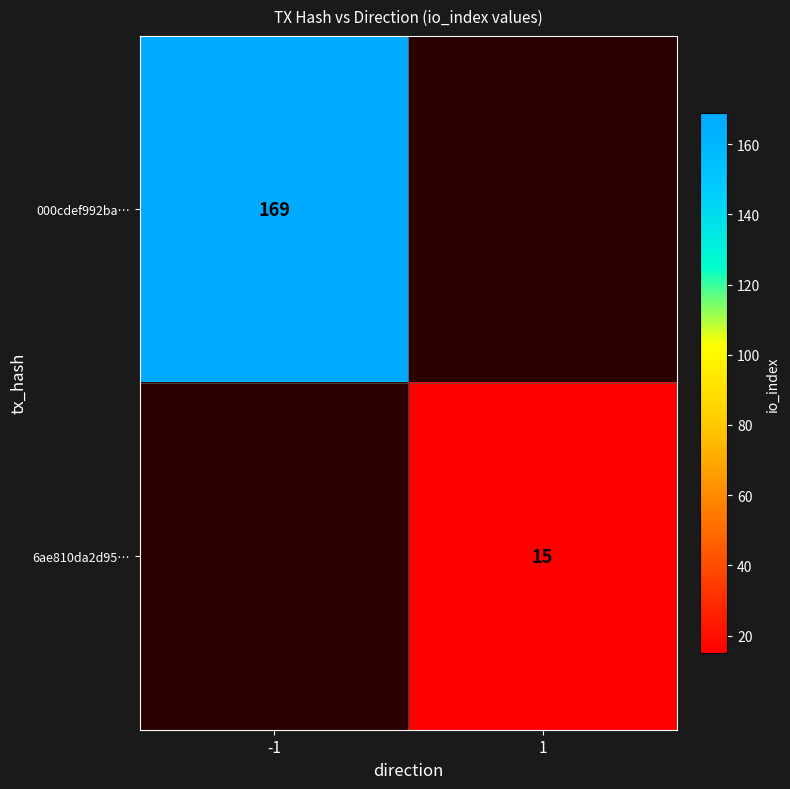

The value of 6ae810da2d95… at 1 is 21. True or false?

False